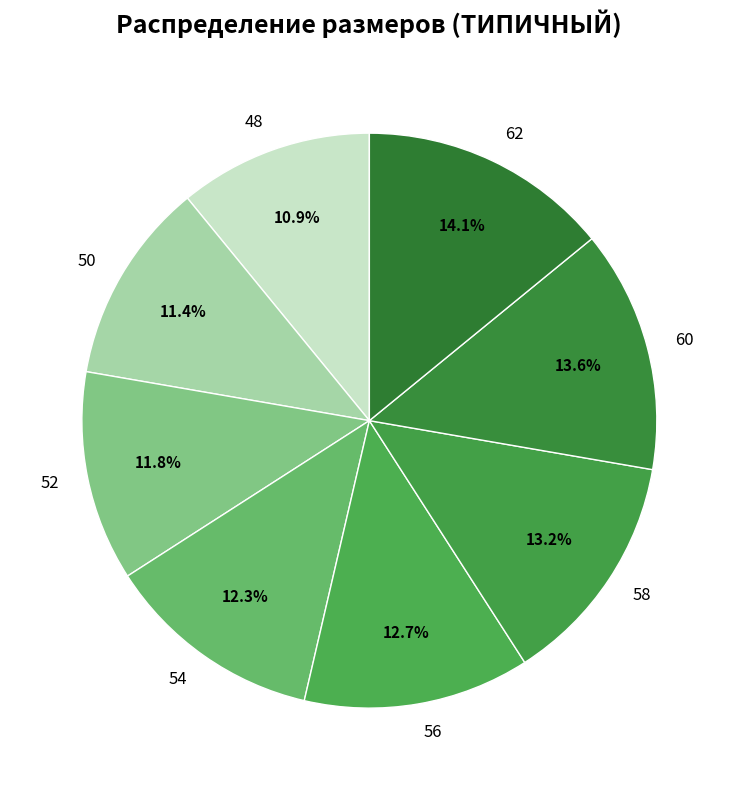

To the nearest percent, what is the average slice percentage?

12%